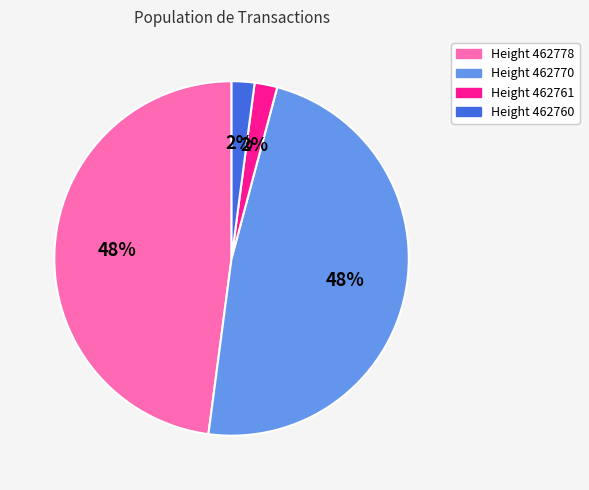

Does any single category account for the majority?

No